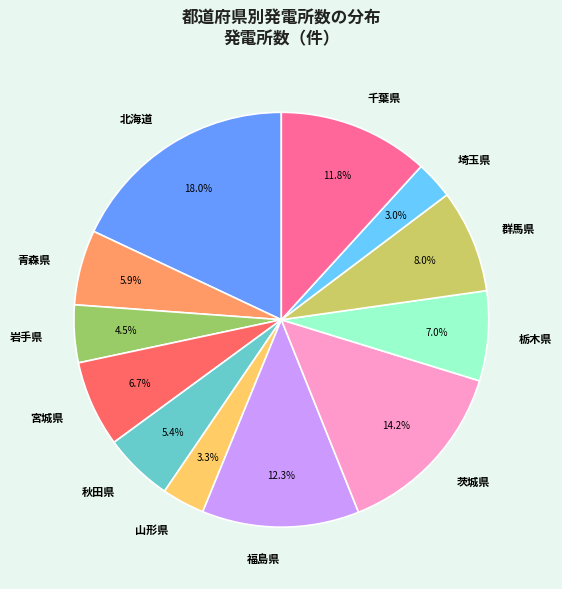

What is the total percentage of 群馬県 and 福島県?

20.3%